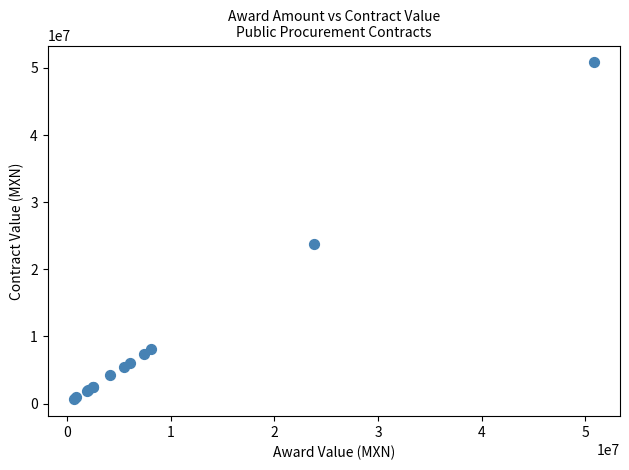

What Y value in the scatter plot is closest to 25728848?

23789809.7